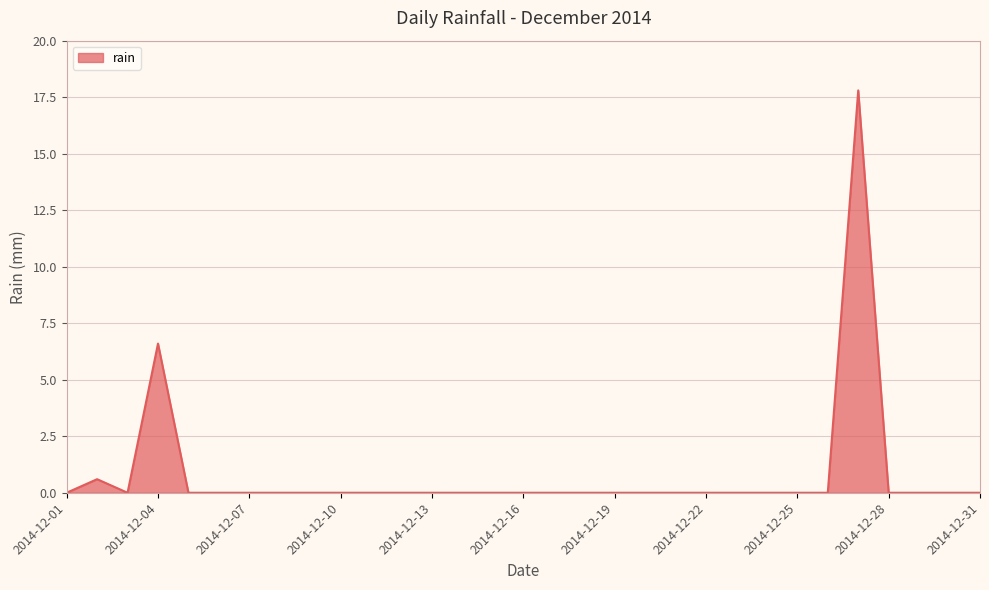

What is the maximum value shown in the chart?

17.8